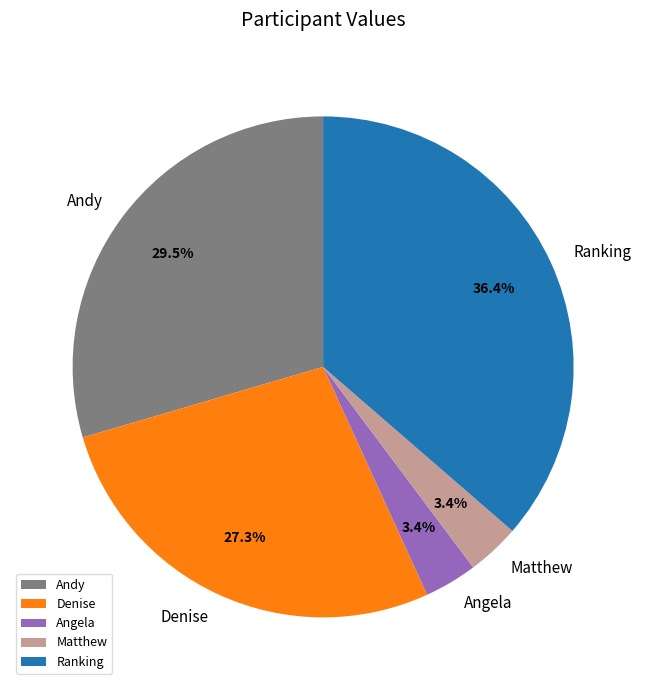

Approximately how many times larger is the value at Matthew compared to Angela?

1.0